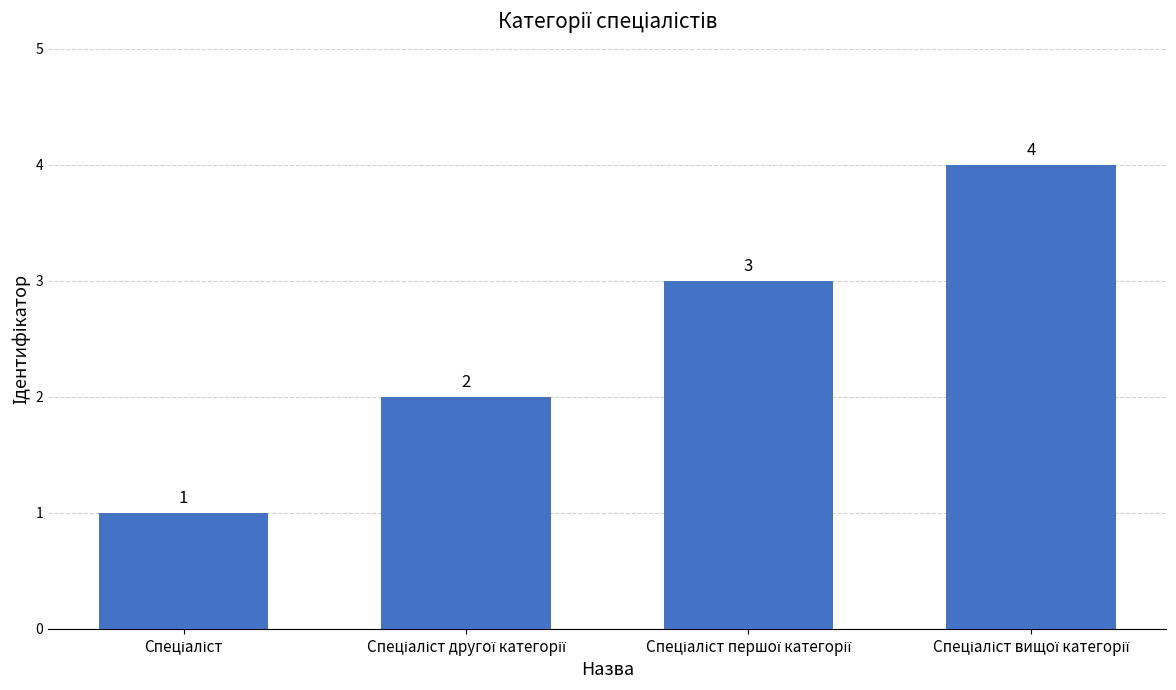

What is the value of the 3rd bar from the left?

3